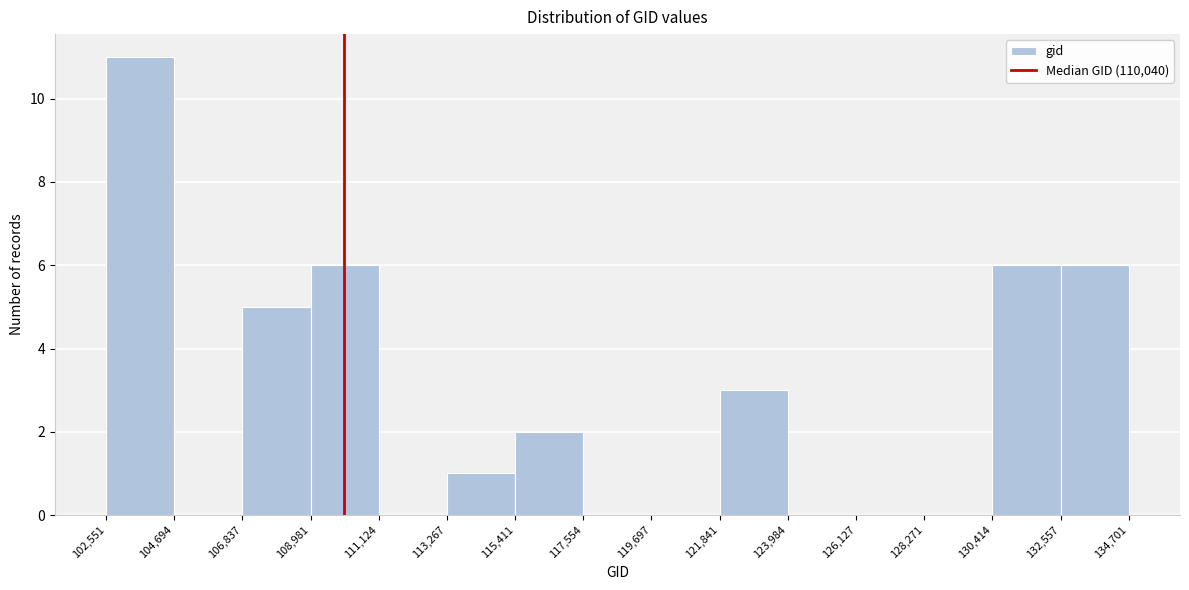

Reading left to right, transcribe this chart: for each bar, give the range it covers on the x-axis and its height. The values are not printed on the chart, so give them approximately, as read against the axis.

102,551 to 104,694: 11
104,694 to 106,837: 0
106,837 to 108,981: 5
108,981 to 111,124: 6
111,124 to 113,267: 0
113,267 to 115,411: 1
115,411 to 117,554: 2
117,554 to 119,697: 0
119,697 to 121,841: 0
121,841 to 123,984: 3
123,984 to 126,127: 0
126,127 to 128,271: 0
128,271 to 130,414: 0
130,414 to 132,557: 6
132,557 to 134,701: 6